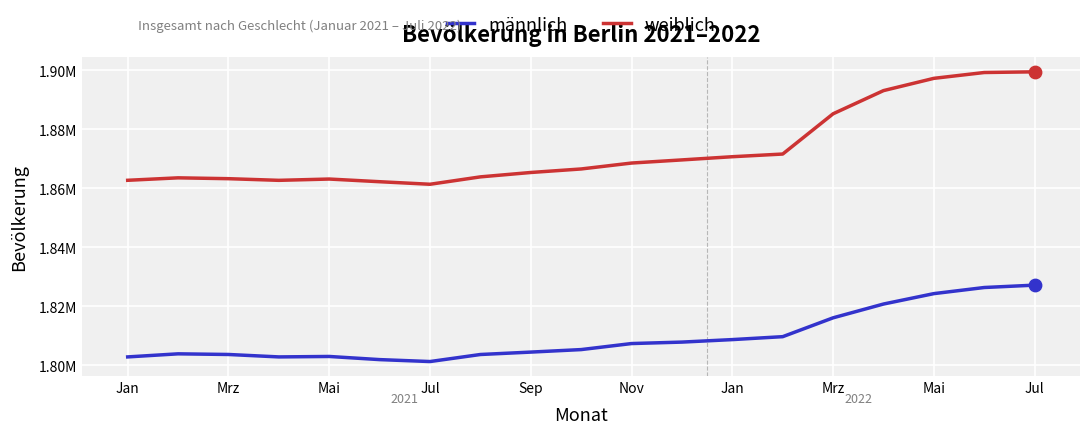

Which series has the largest total across all categories?

weiblich